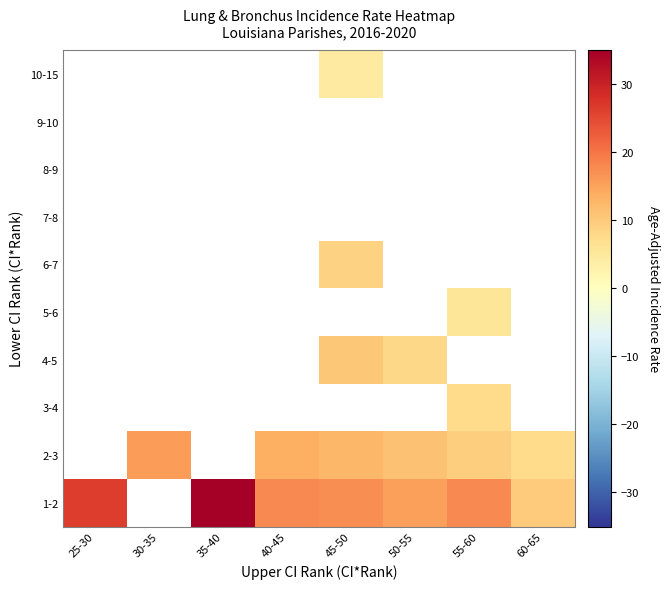

At how many categories does at least one series exceed 32?

1